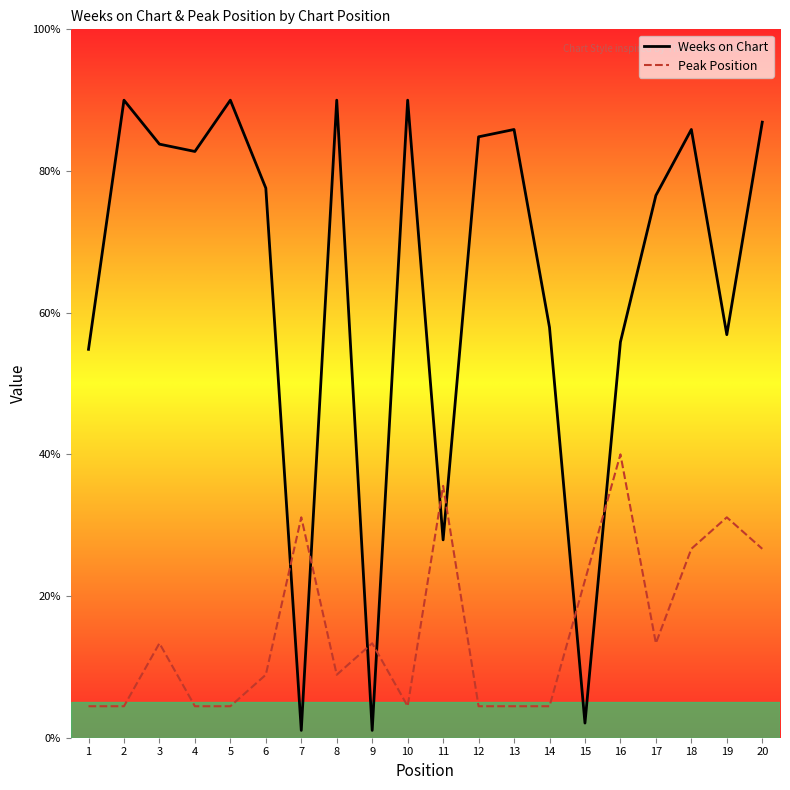

Reading left to right, transcribe all the data shown in this chart.

Weeks on Chart: 1=54.8	2=90.0	3=83.8	4=82.8	5=90.0	6=77.6	7=1.0	8=90.0	9=1.0	10=90.0	11=27.9	12=84.8	13=85.9	14=57.9	15=2.1	16=55.9	17=76.6	18=85.9	19=56.9	20=86.9
Peak Position: 1=4.4	2=4.4	3=13.3	4=4.4	5=4.4	6=8.9	7=31.1	8=8.9	9=13.3	10=4.4	11=35.6	12=4.4	13=4.4	14=4.4	15=22.2	16=40.0	17=13.3	18=26.7	19=31.1	20=26.7